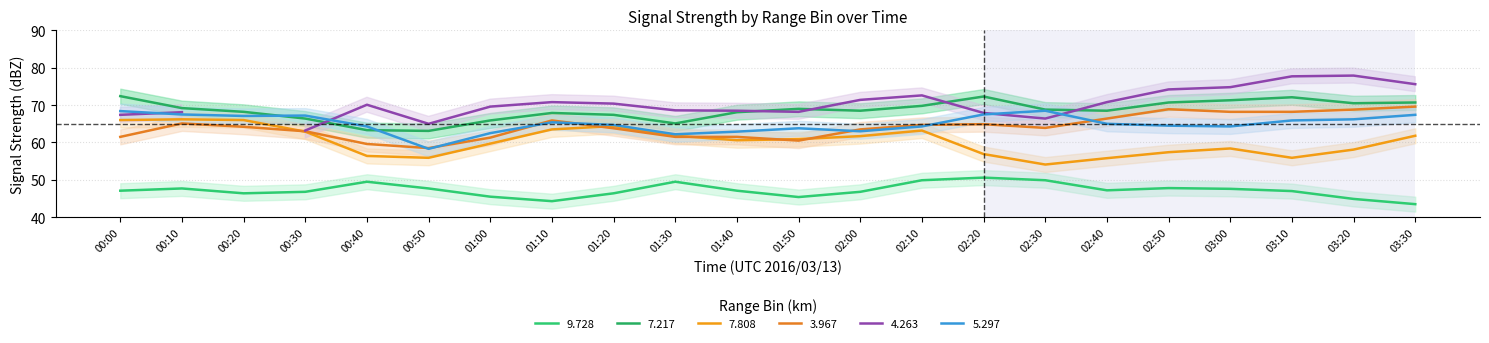

True or false: 7.217 and 7.808 intersect in this chart.

False